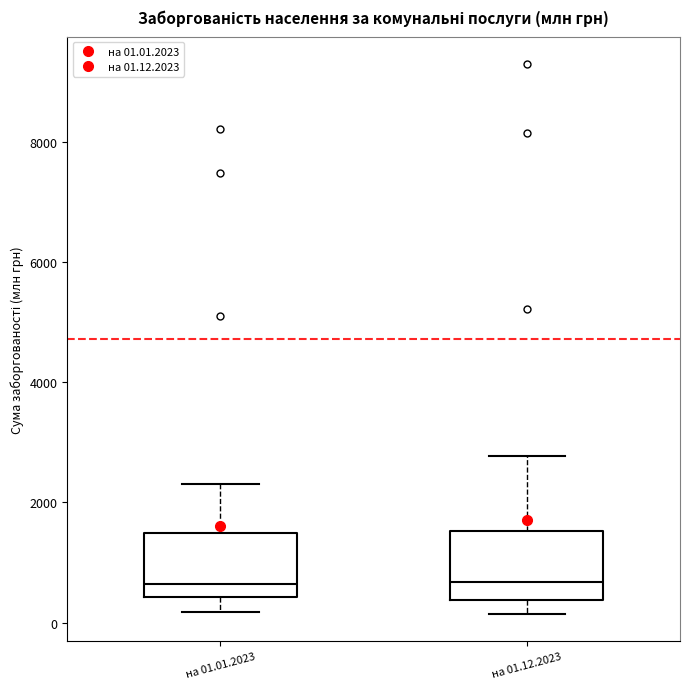

Reading left to right, read every box against the y-axis: the position of its median line, the range the box covers, and the ends of its whiskers. The values are not printed on the chart, so give them approximately, as read against the axis.

на 01.01.2023: median 600, box 400 to 1400, whiskers 200 to 2400
на 01.12.2023: median 600, box 400 to 1600, whiskers 200 to 2800